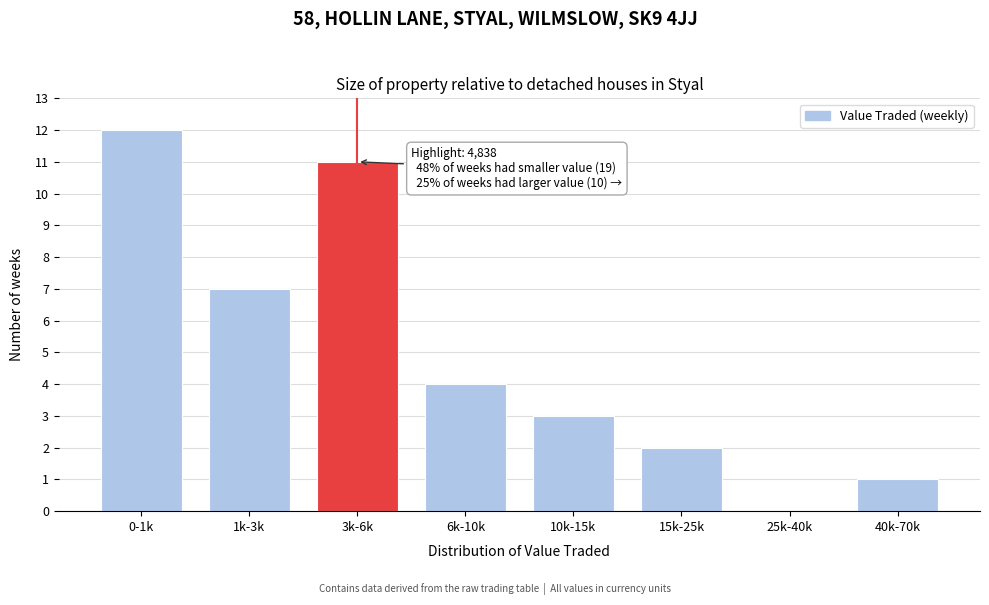

Reading left to right, extract all data points from this chart.

0-1k=12	1k-3k=7	3k-6k=11	6k-10k=4	10k-15k=3	15k-25k=2	25k-40k=0	40k-70k=1